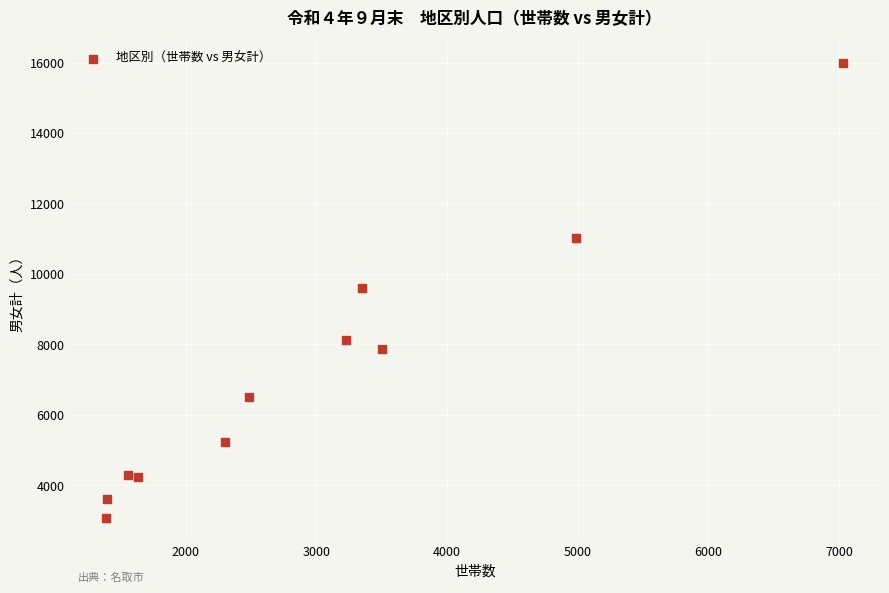

What is the average Y value?

7235